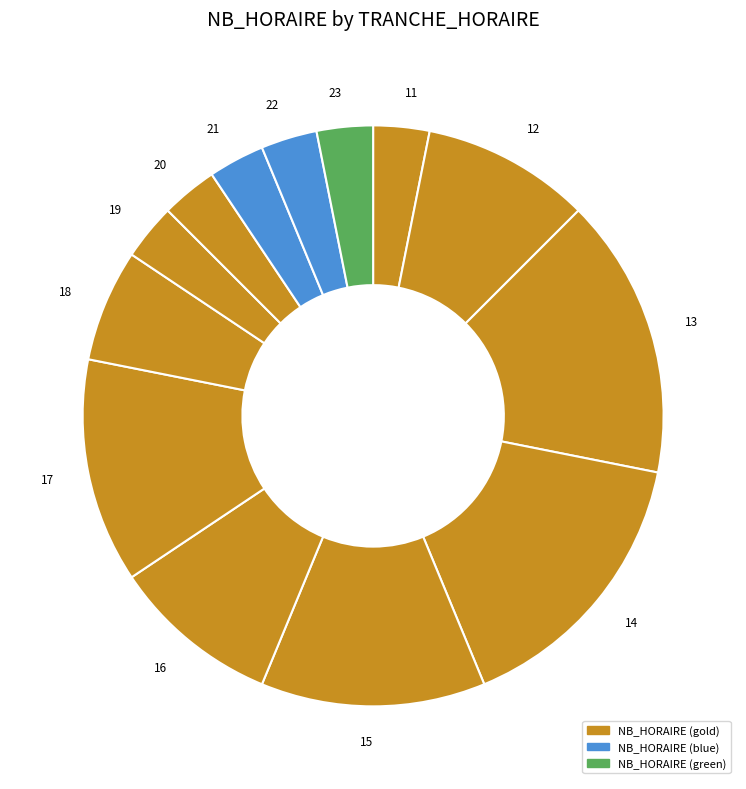

Is there any slice that represents more than half of the pie?

No